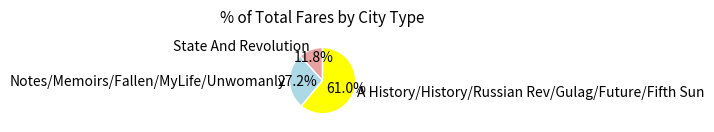

How many slices are in this pie chart?

3